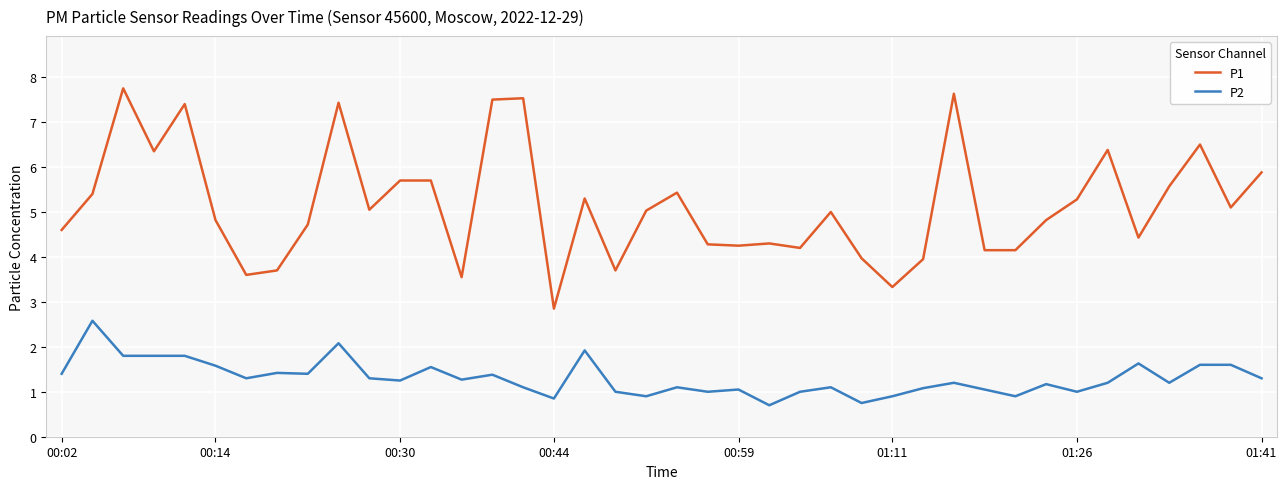

Which series has the widest spread of values?

P1